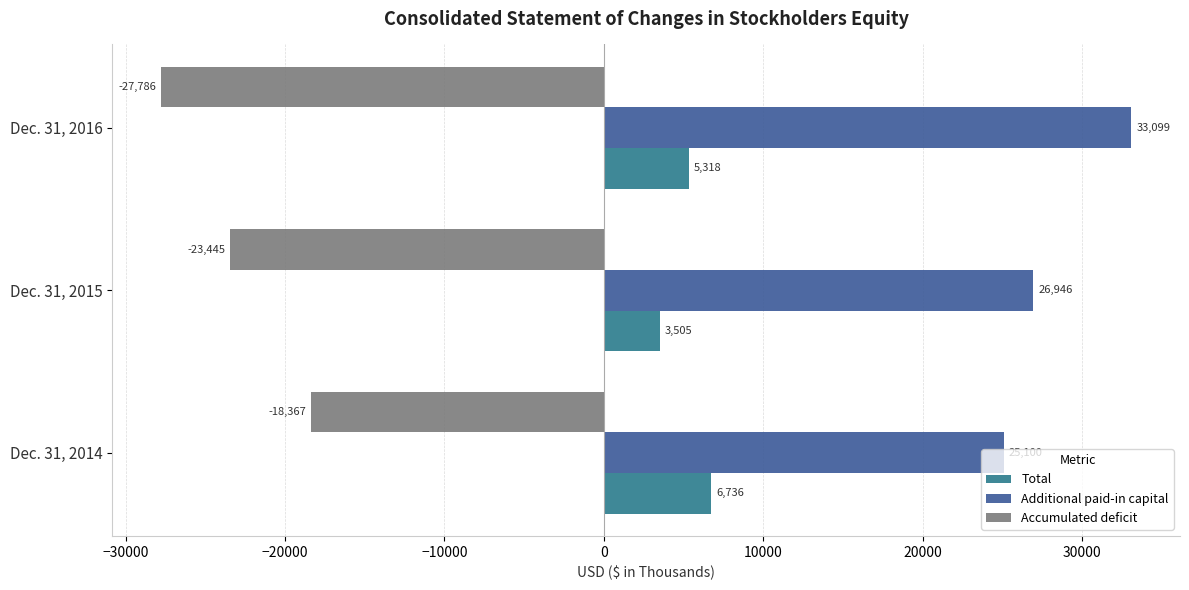

What is the sum of all Accumulated deficit values?

-69598